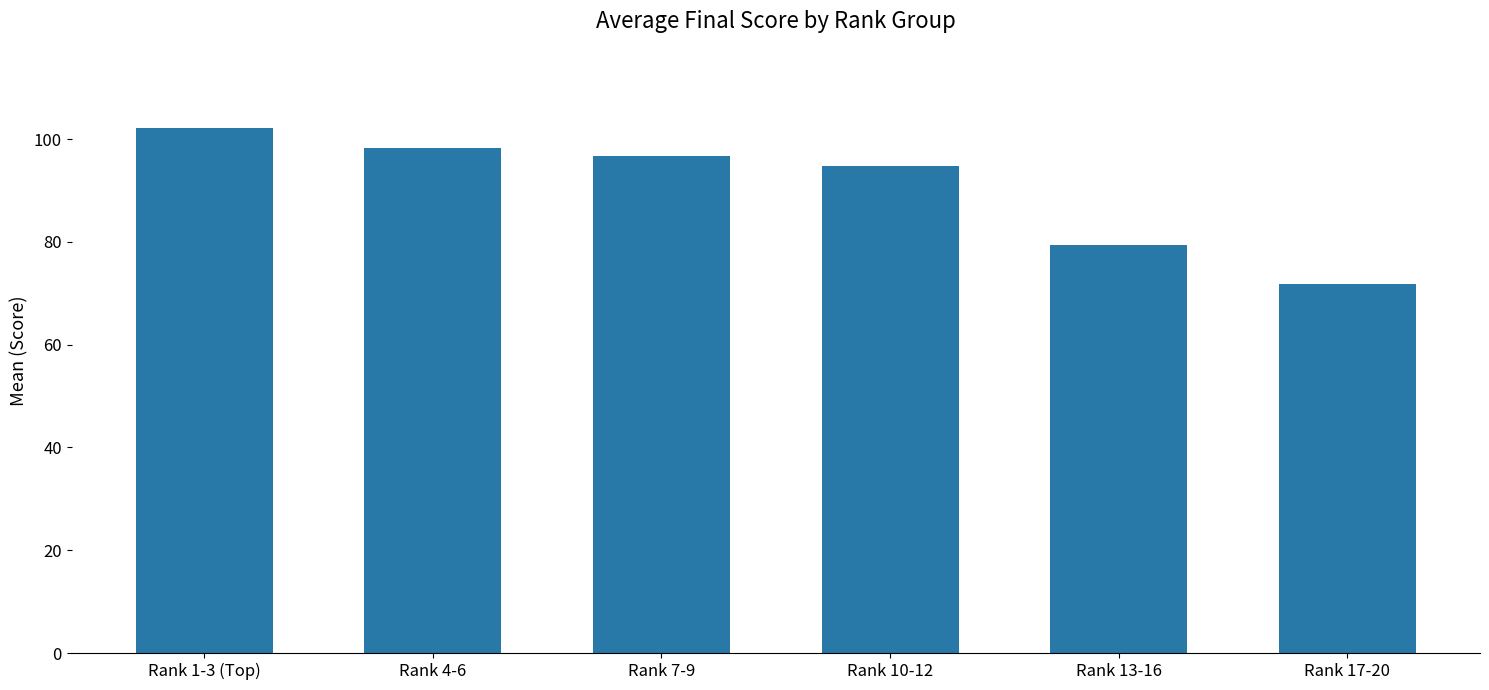

What is the label of the 5th bar from the right?

Rank 4-6